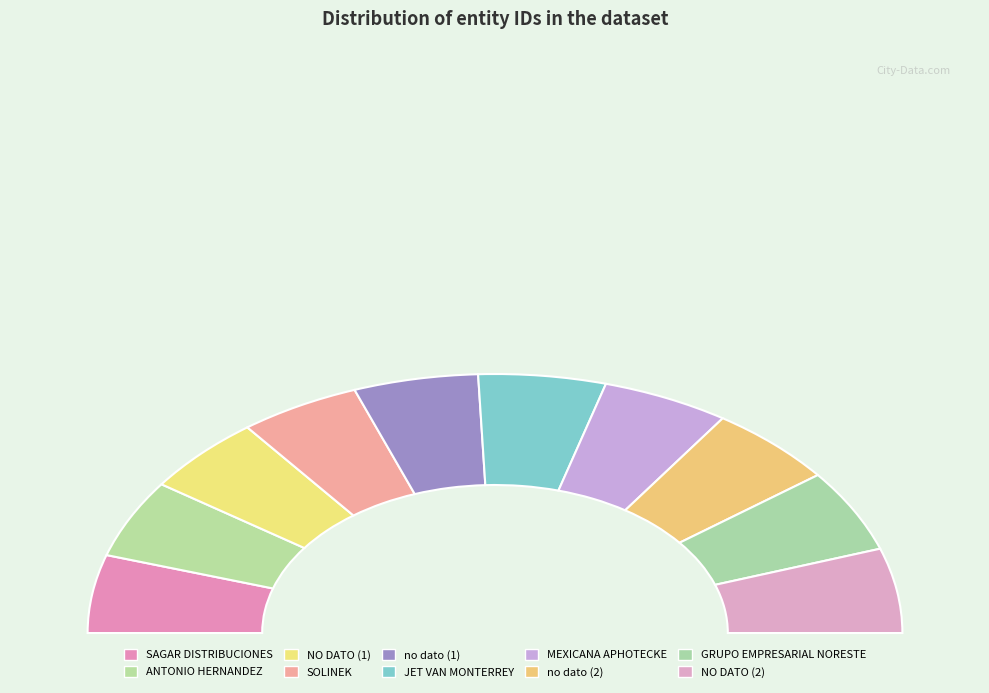

To the nearest percent, what is the average slice percentage?

10%